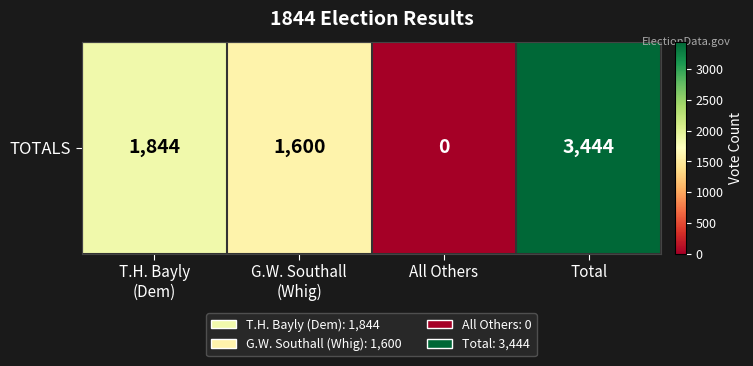

What is the difference between the values at Total and T.H. Bayly
(Dem)?

1600